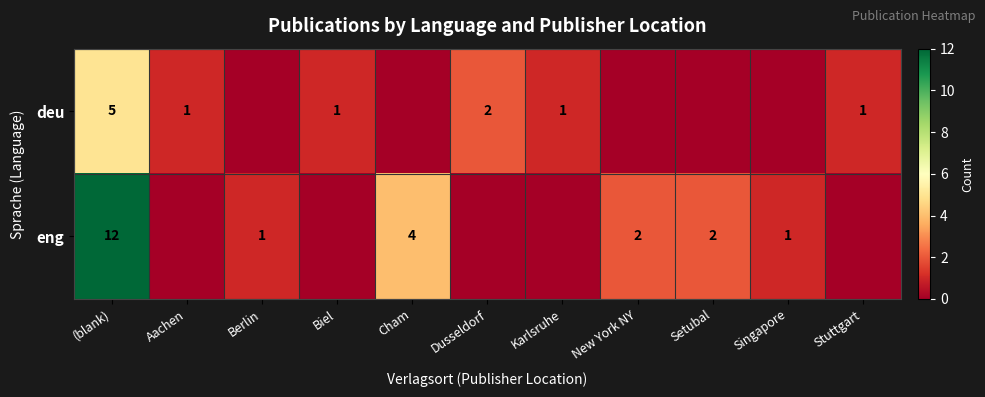

The value of eng at Singapore is 1. True or false?

True